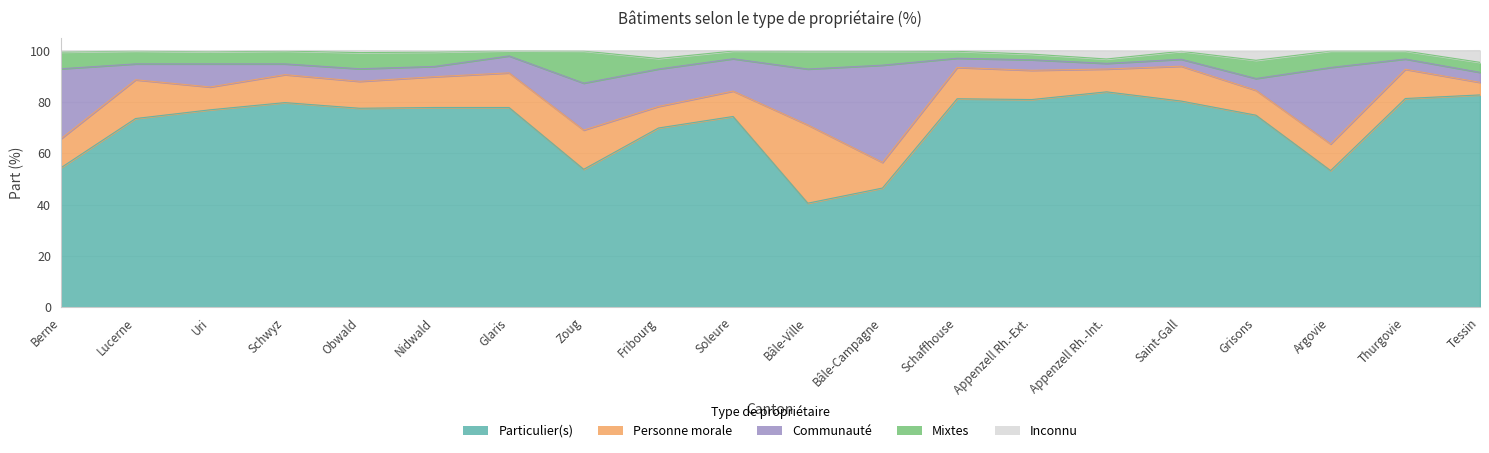

Reading left to right, what are all the values shown in this chart?

Particulier(s): Particulier(s)=54.4	Personne morale=73.6	Communauté=77.0	Mixtes=79.8	Inconnu=77.6	5=77.9	6=77.9	7=53.8	8=69.9	9=74.4	10=40.6	11=46.5	12=81.3	13=81.0	14=84.0	15=80.4	16=74.9	17=53.3	18=81.4	19=82.8
Personne morale: Particulier(s)=11.3	Personne morale=15.1	Communauté=8.9	Mixtes=10.9	Inconnu=10.5	5=12.0	6=13.5	7=15.3	8=8.4	9=9.9	10=30.5	11=10.0	12=12.2	13=11.4	14=8.9	15=13.6	16=9.7	17=10.4	18=11.4	19=4.9
Communauté: Particulier(s)=27.3	Personne morale=6.2	Communauté=9.0	Mixtes=4.2	Inconnu=4.9	5=4.0	6=6.6	7=18.3	8=14.6	9=12.6	10=21.8	11=37.9	12=3.6	13=4.1	14=2.2	15=2.7	16=4.6	17=29.8	18=4.0	19=3.9
Mixtes: Particulier(s)=6.5	Personne morale=5.0	Communauté=4.7	Mixtes=5.0	Inconnu=6.3	5=5.6	6=2.0	7=12.5	8=4.1	9=3.0	10=6.9	11=5.4	12=2.7	13=2.2	14=1.7	15=3.1	16=7.1	17=6.4	18=3.1	19=3.9
Inconnu: Particulier(s)=0.5	Personne morale=0.1	Communauté=0.4	Mixtes=0.2	Inconnu=0.8	5=0.5	6=0.0	7=0.1	8=3.0	9=0.2	10=0.2	11=0.2	12=0.3	13=1.4	14=3.2	15=0.1	16=3.6	17=0.1	18=0.1	19=4.6